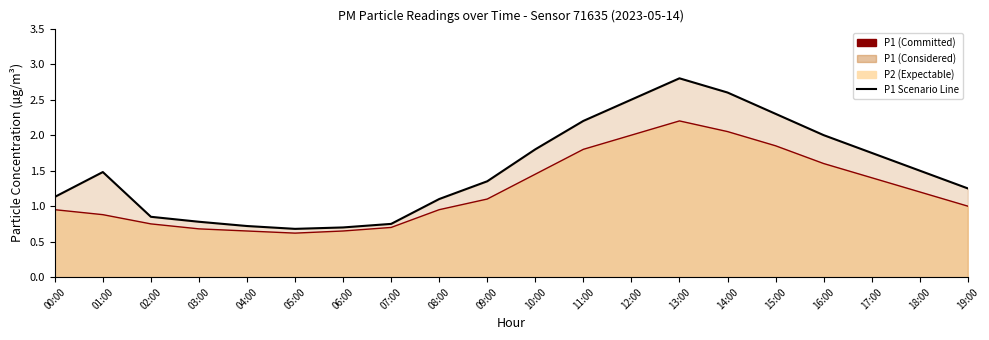

True or false: P2 line has more than 1 points higher than both neighbors.

False